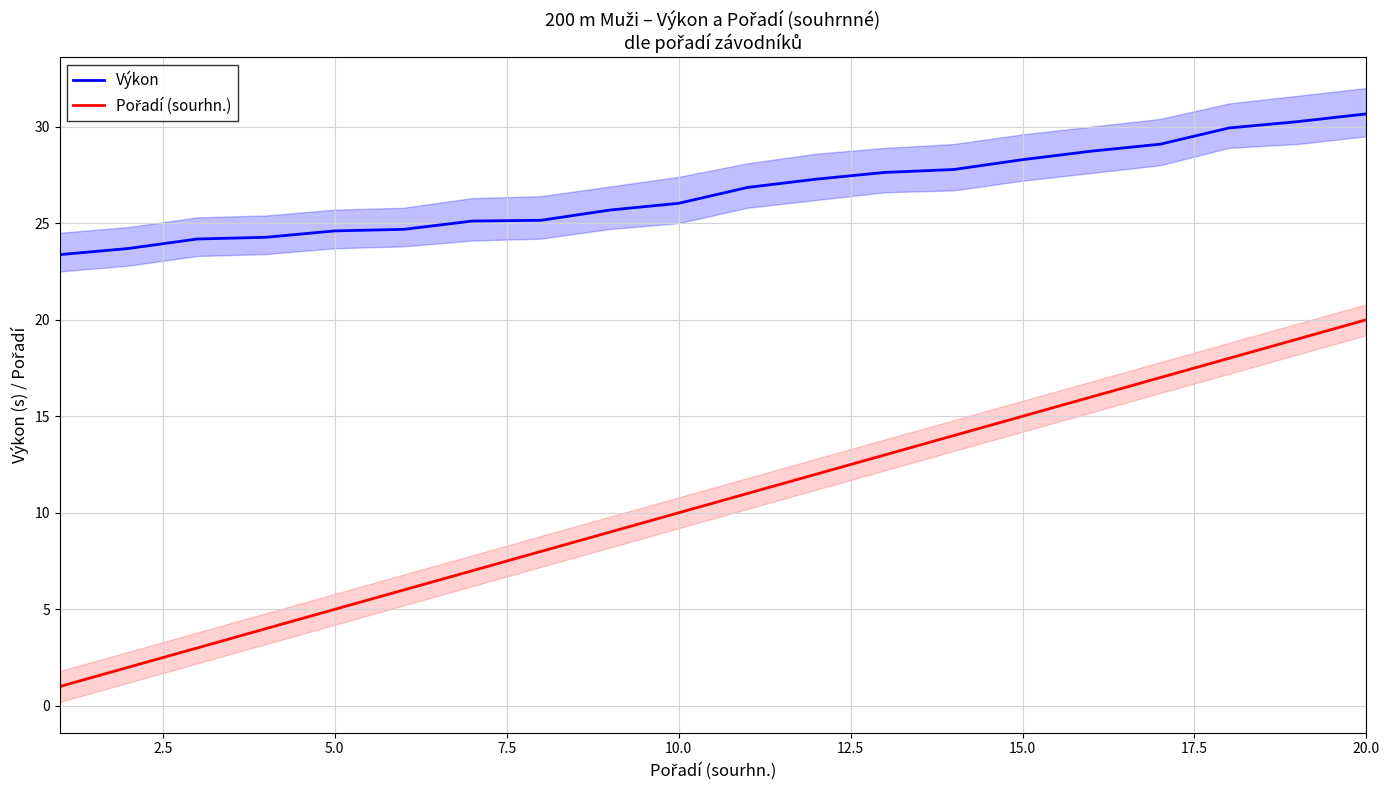

How many data points in Výkon are less than 26?

9